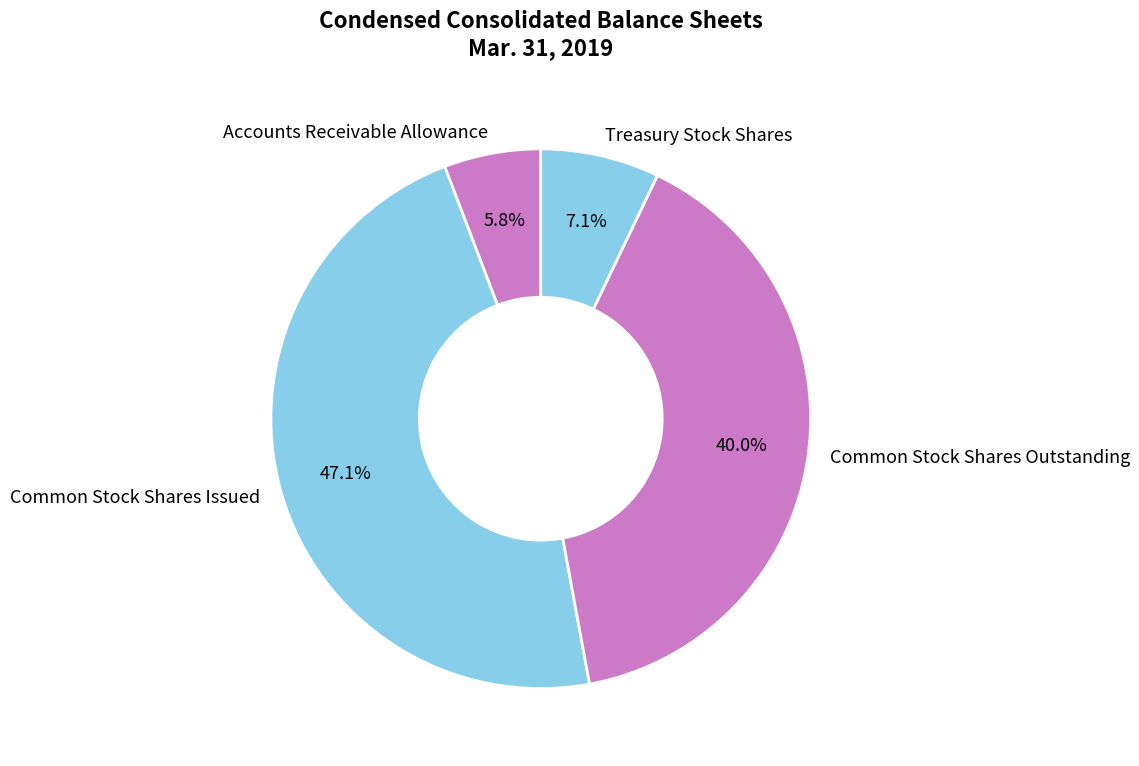

True or false: Common Stock Shares Outstanding accounts for 28% of the total.

False